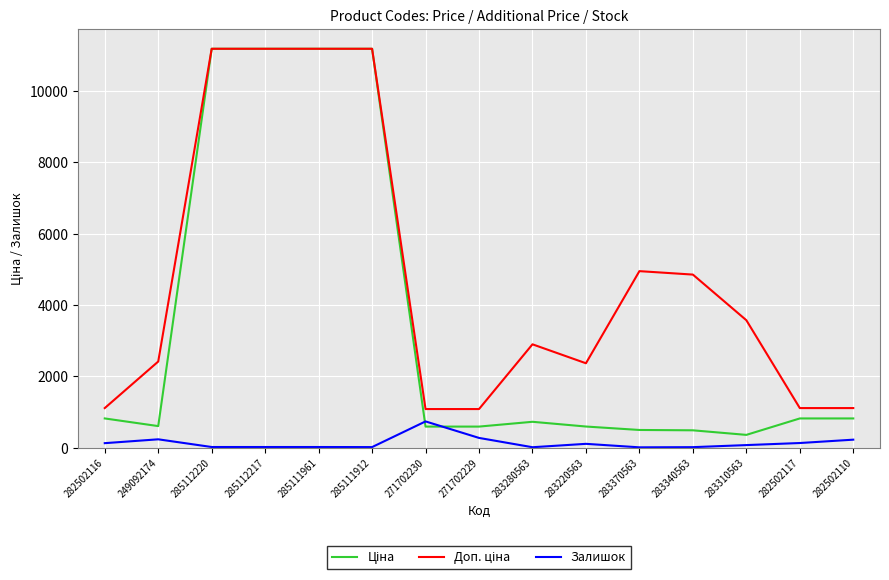

What is the maximum value shown in the chart?

11188.2